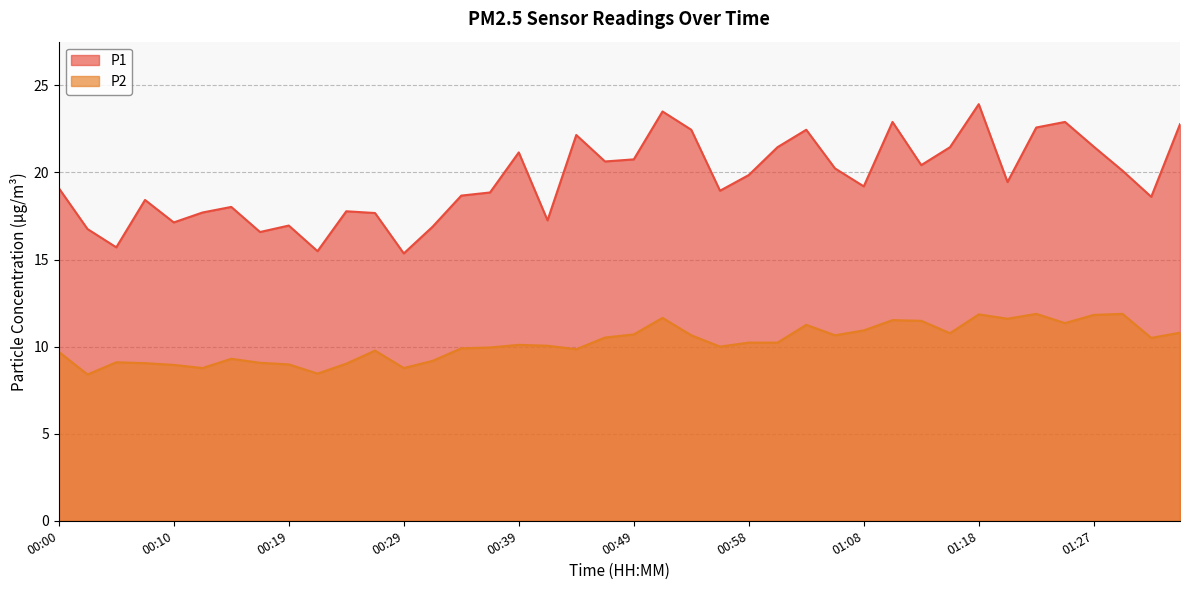

What is the sum of the P2 values at 01:18 and 00:02?

20.2